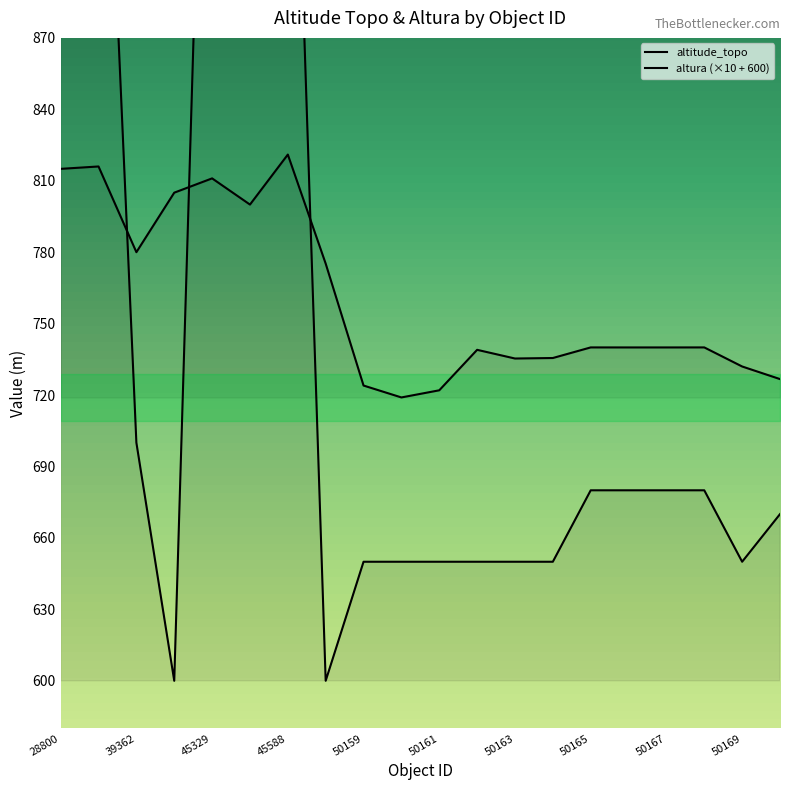

What is the difference between the altitude_topo values at 50163 and 50160?

16.4